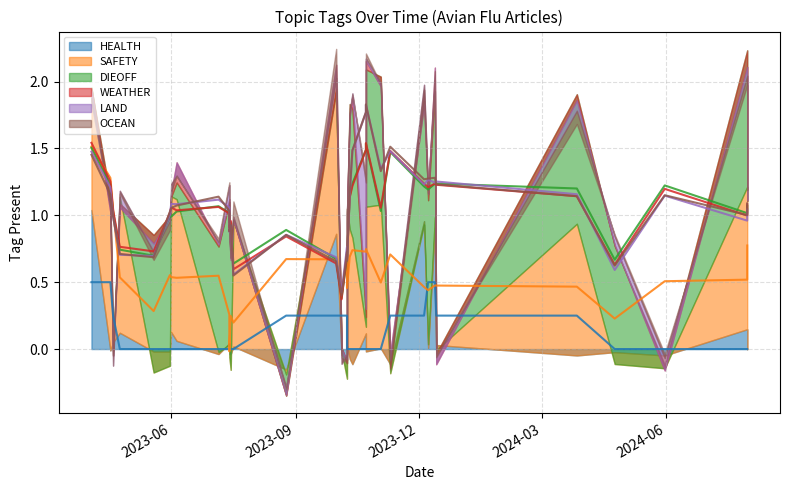

What is the sum of all SAFETY values?

15